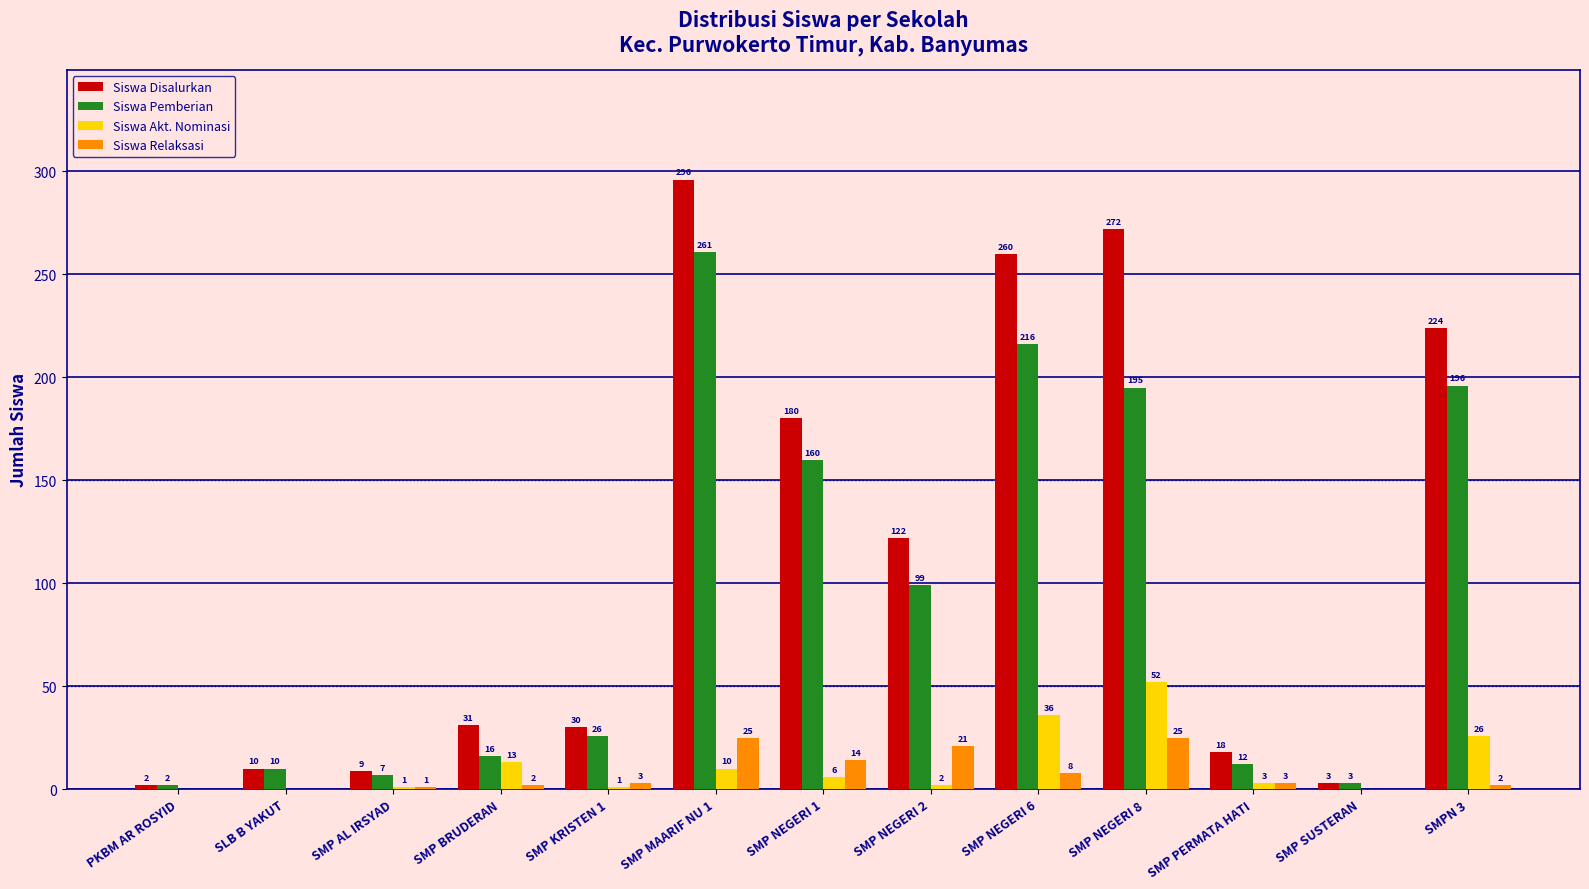

How many groups of bars are there?

13